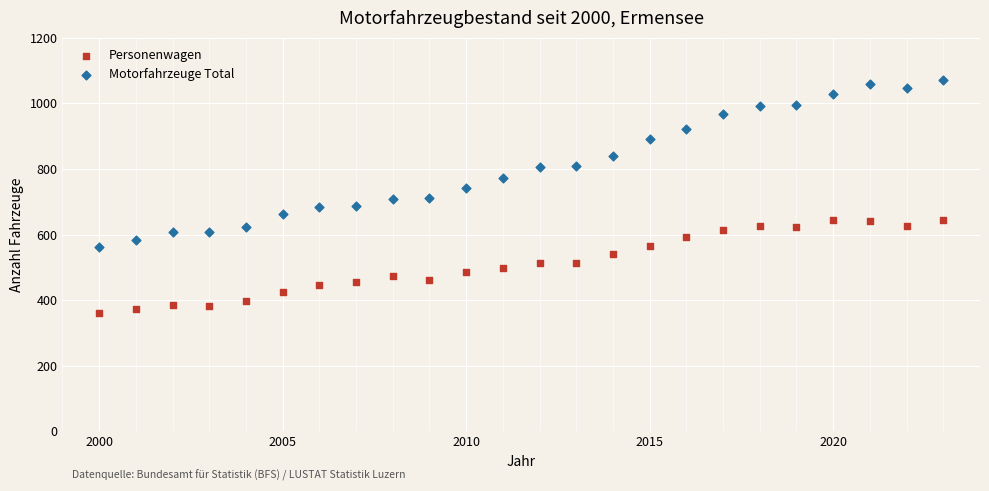

Which series reaches the maximum Y coordinate?

Motorfahrzeuge Total